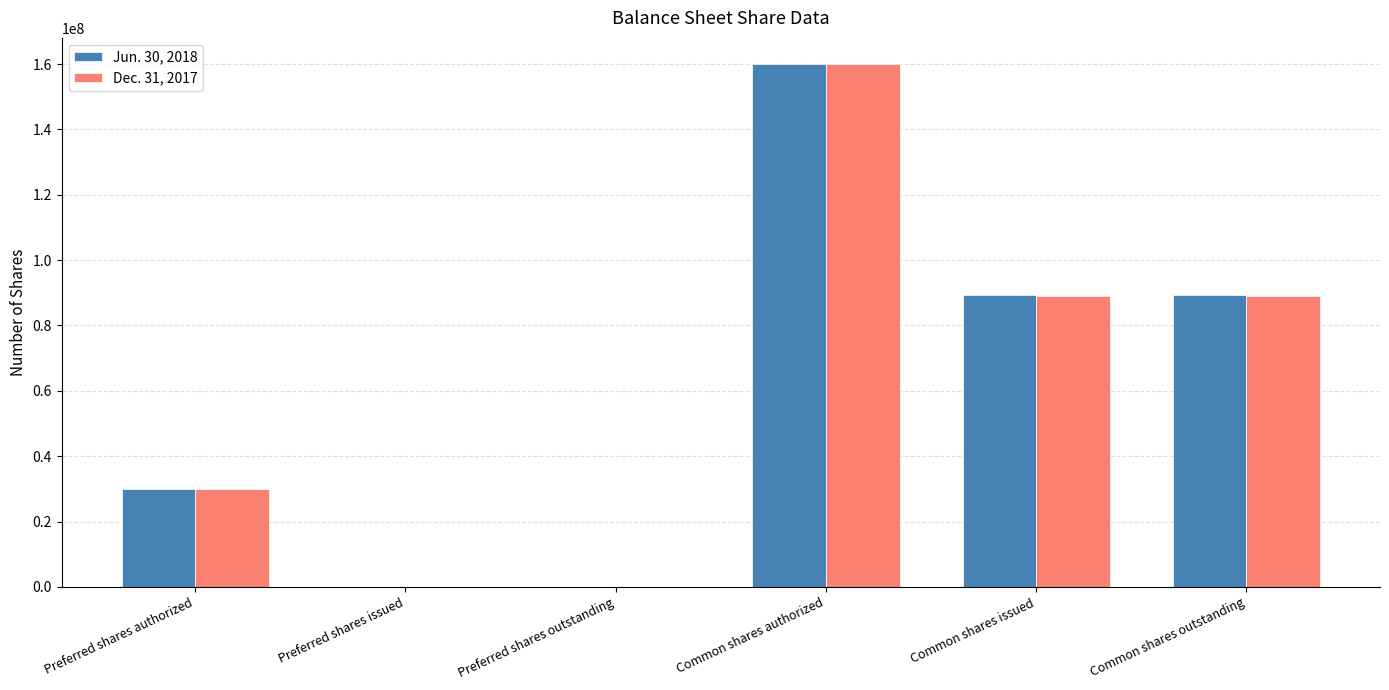

What is the greatest value displayed?

160000000